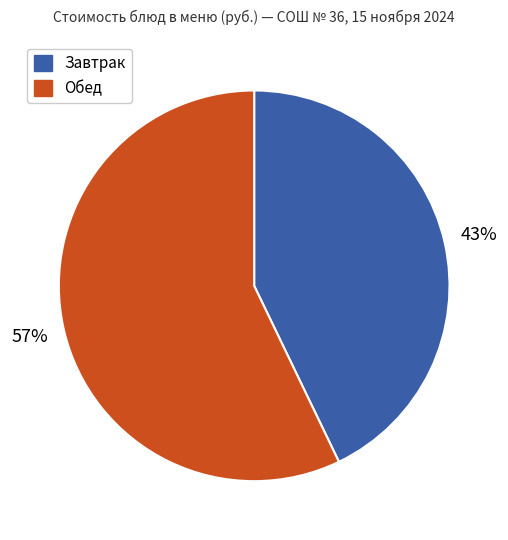

Is it true that Обед is 57% of the pie?

True